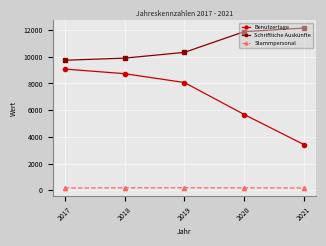

What is the difference between the second highest and second lowest values in the Schriftliche Auskünfte series?

1983